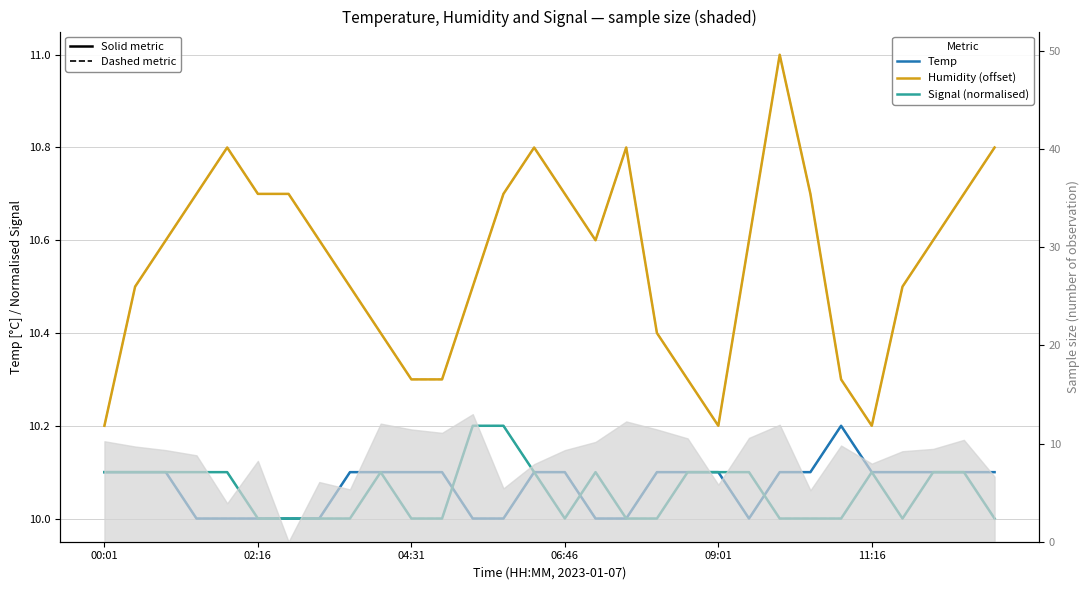

Is this an area chart (filled region under the line)?

No